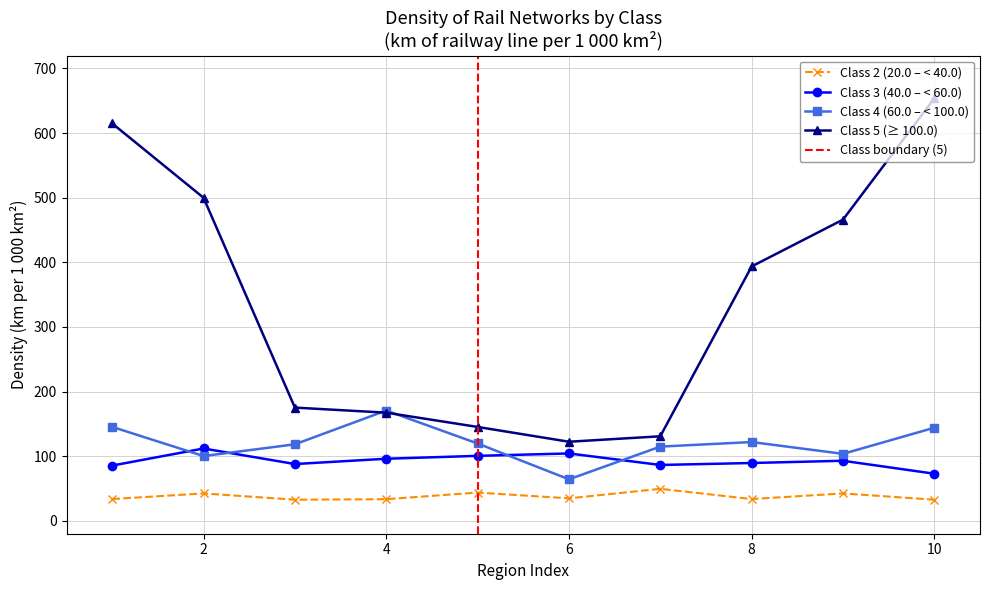

What is the sum of the Class 4 (60.0 – < 100.0) values at 10 and 5?

263.7